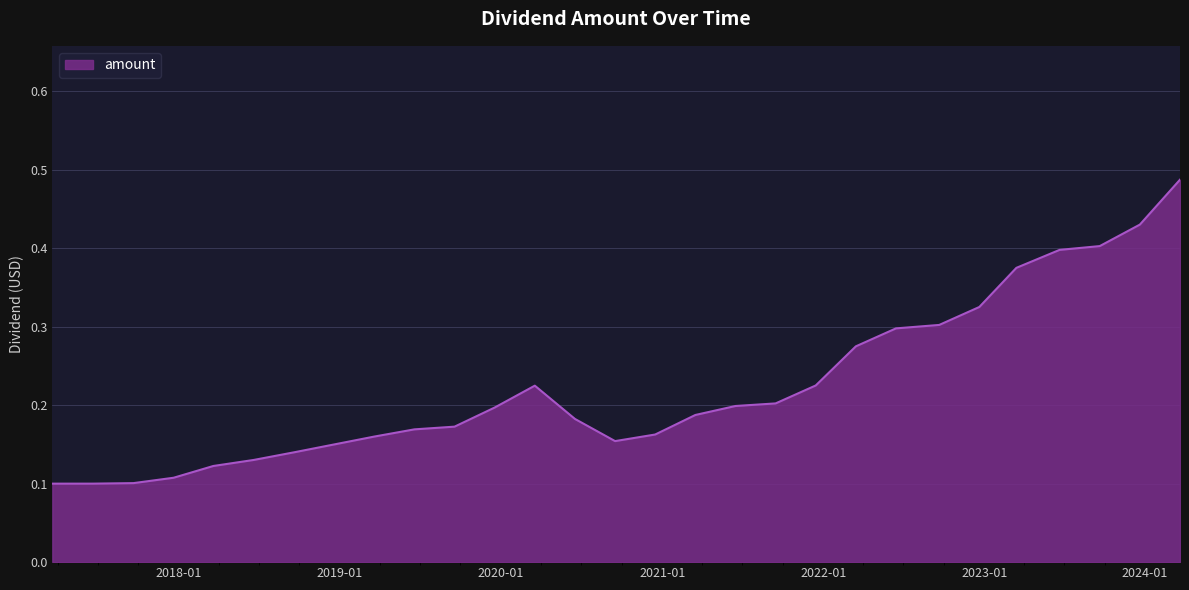

Is this an area chart (filled region under the line)?

Yes